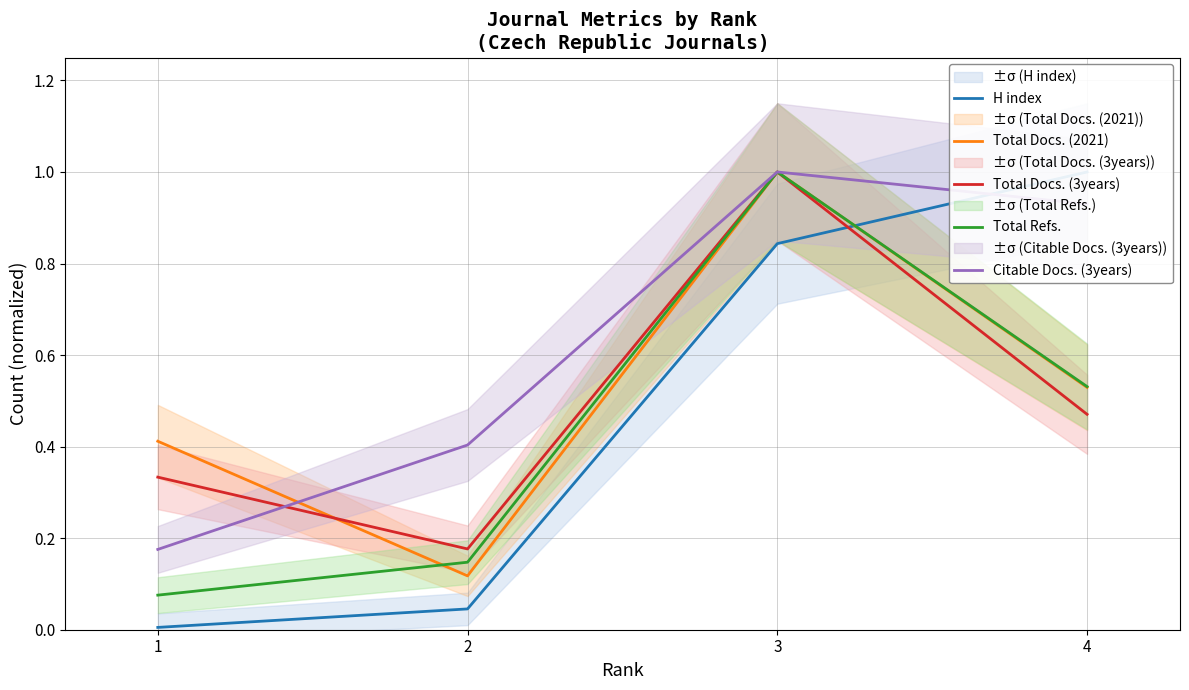

What is the total value across all series at 1?

1.0